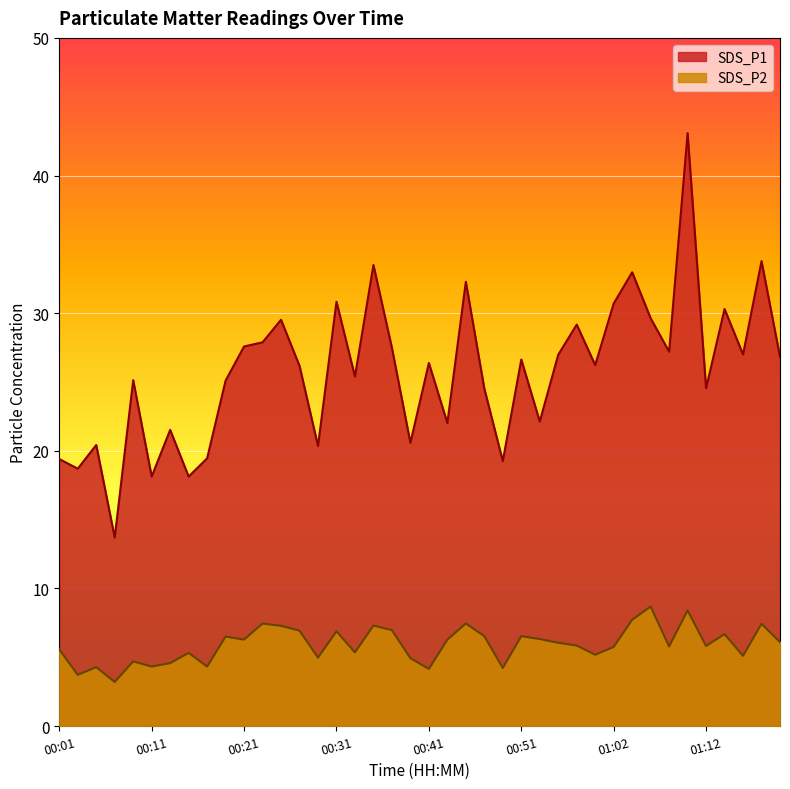

The value of SDS_P1 at 00:51 is 26.6. True or false?

True